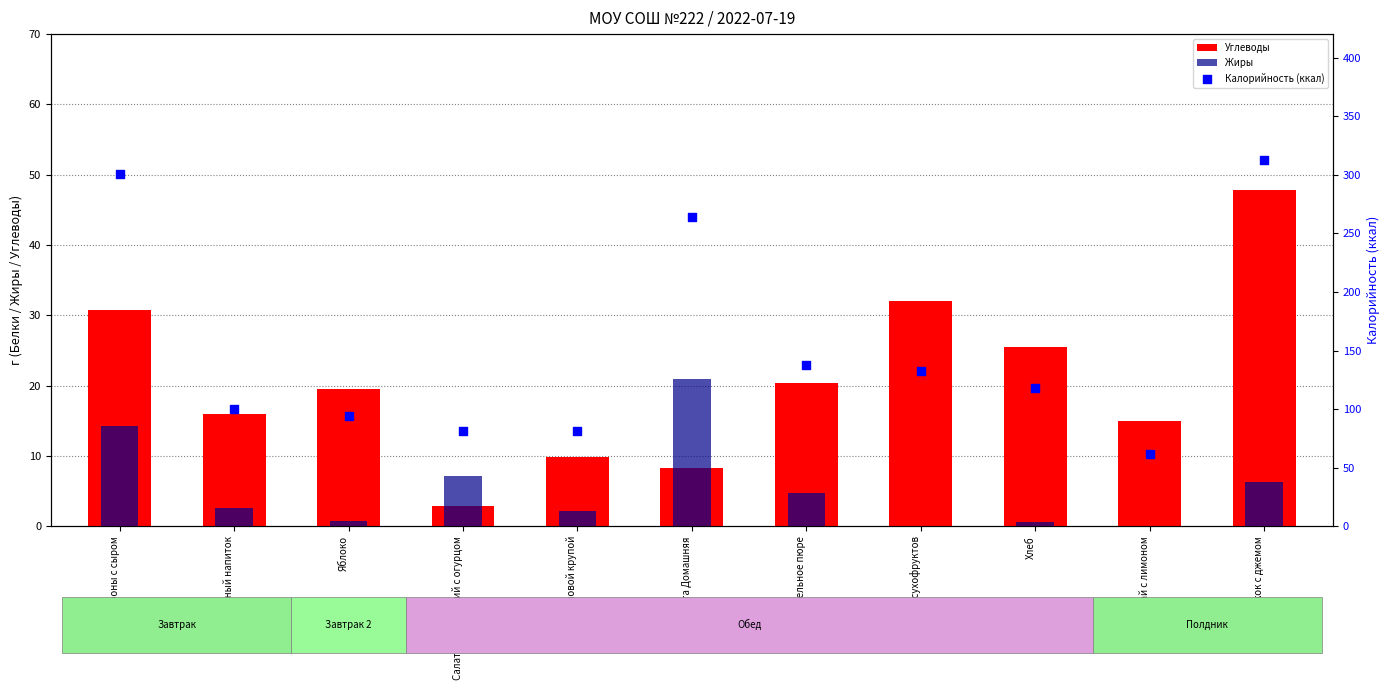

Which series has the largest Y range (max minus min)?

Калорийность (ккал)